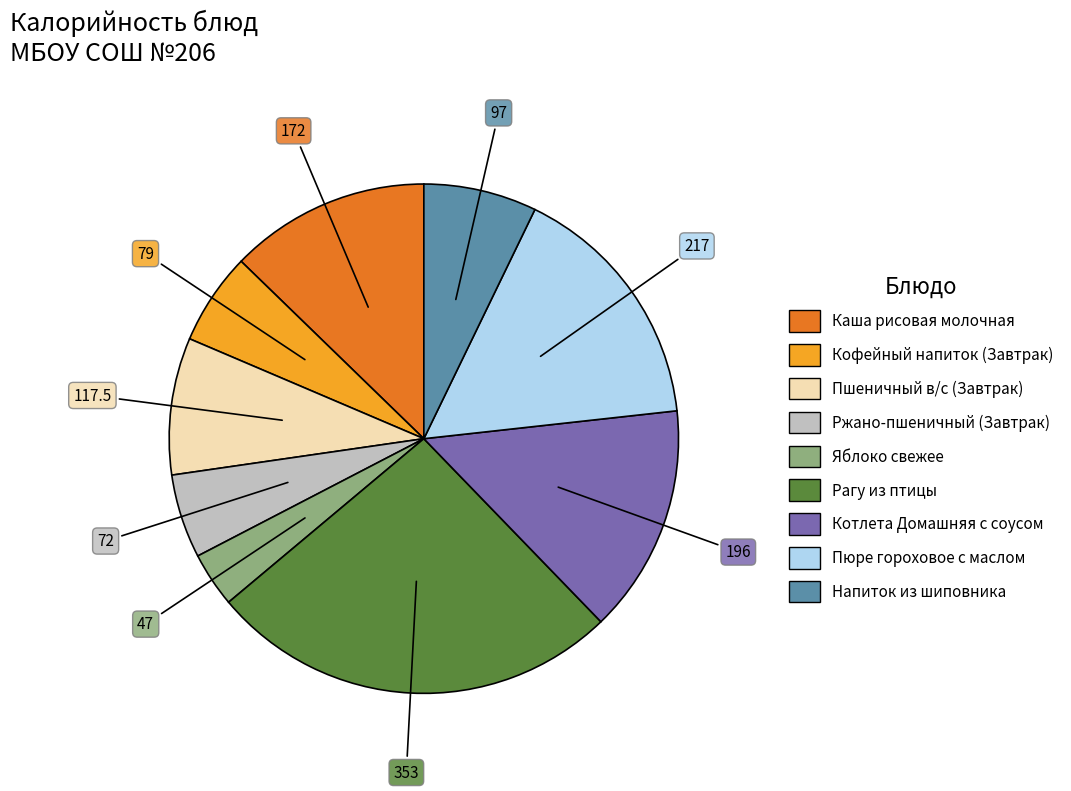

Rank the categories by value from highest to lowest.

Рагу из птицы, Пюре гороховое с маслом, Котлета Домашняя с соусом, Каша рисовая молочная, Пшеничный в/с (Завтрак), Напиток из шиповника, Кофейный напиток (Завтрак), Ржано-пшеничный (Завтрак), Яблоко свежее